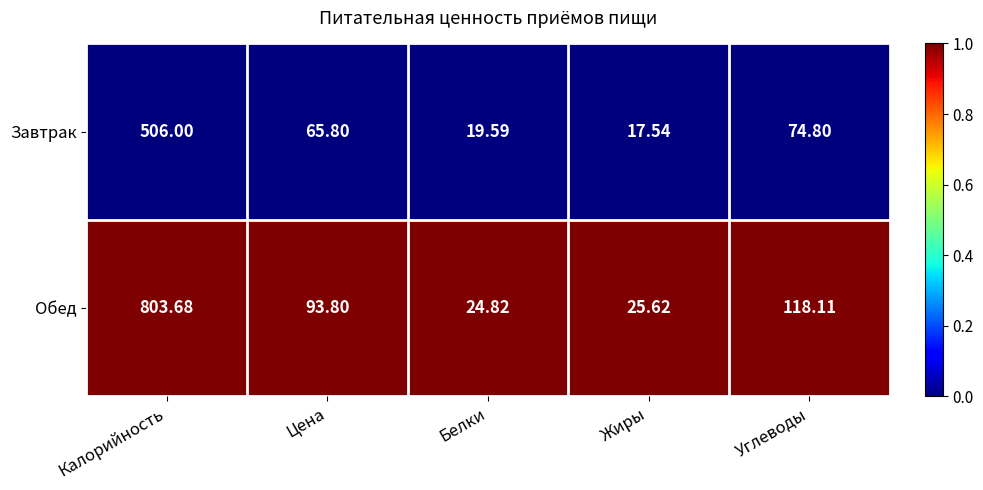

Which series has the widest spread of values?

Обед